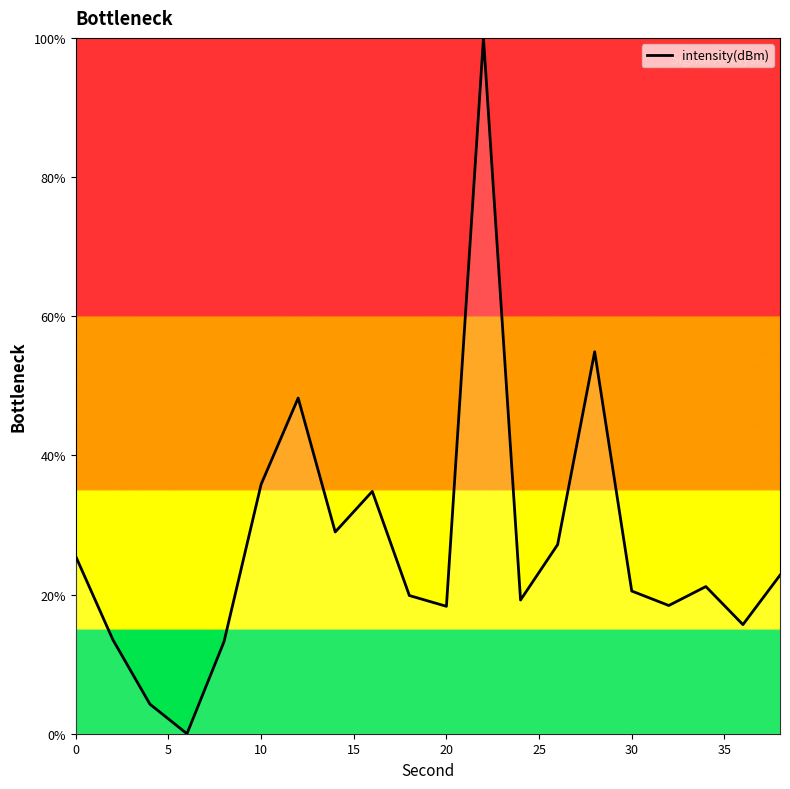

What is the difference between the maximum and minimum values?

100.0